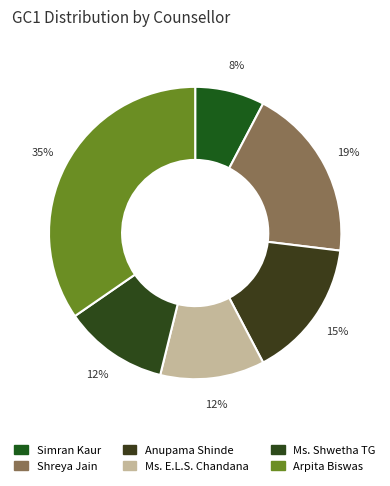

Approximately how many times larger is the value at Anupama Shinde compared to Ms. E.L.S. Chandana?

1.3